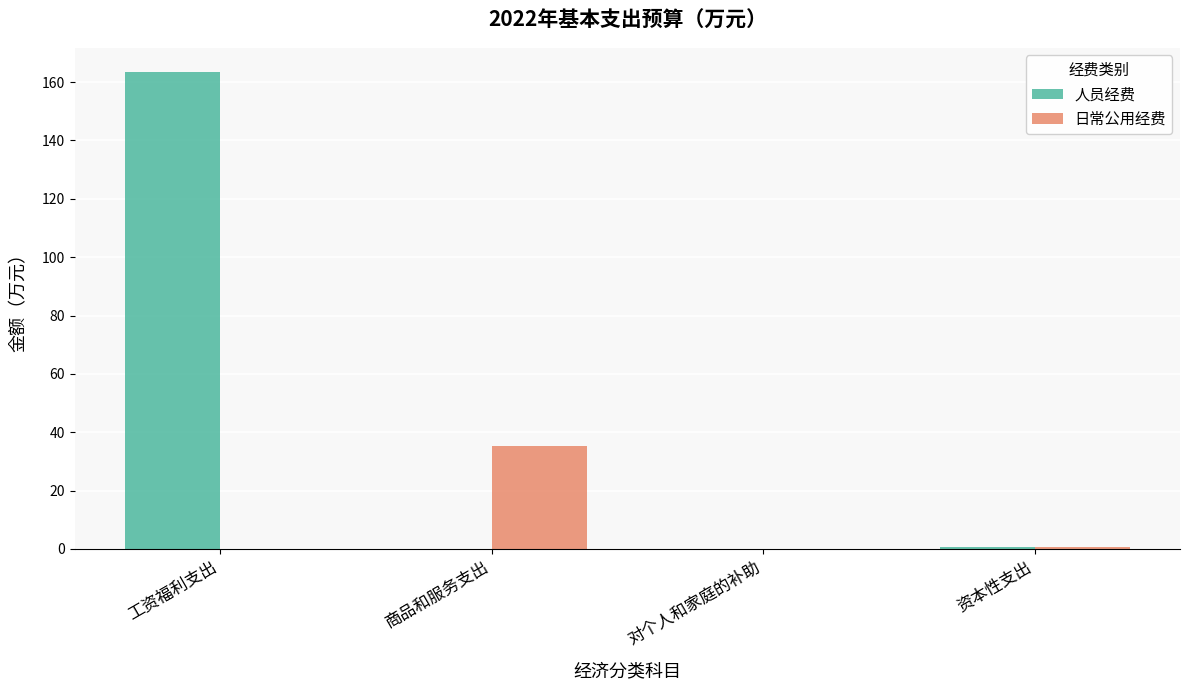

True or false: 日常公用经费 has a value of 12.6 at 对个人和家庭的补助.

False